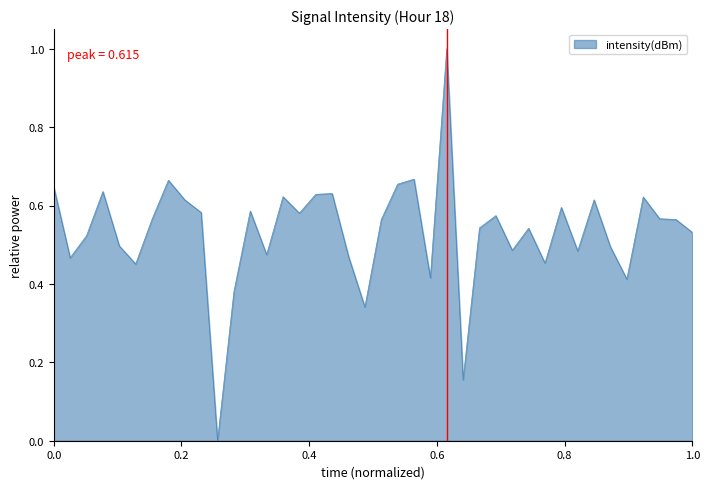

What is the difference between the maximum and minimum values?

1.0